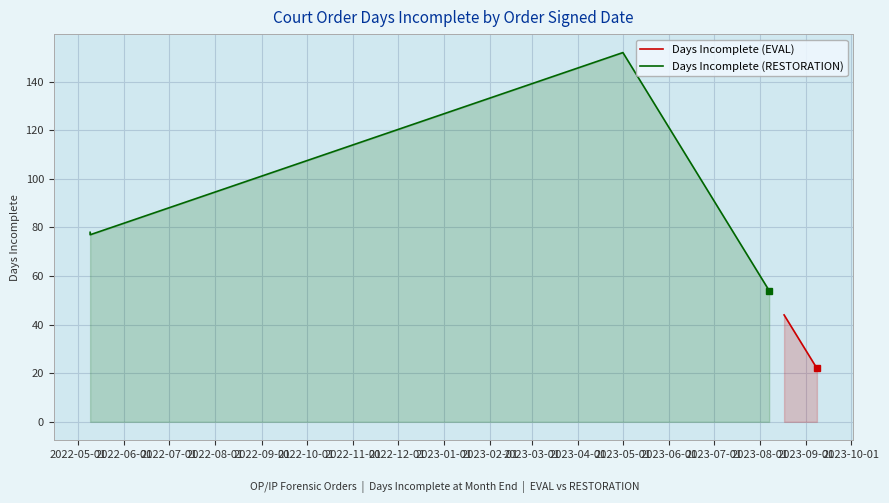

At 2022-12-01, list the series in order from largest to smallest.

Days Incomplete (RESTORATION), Days Incomplete (EVAL)